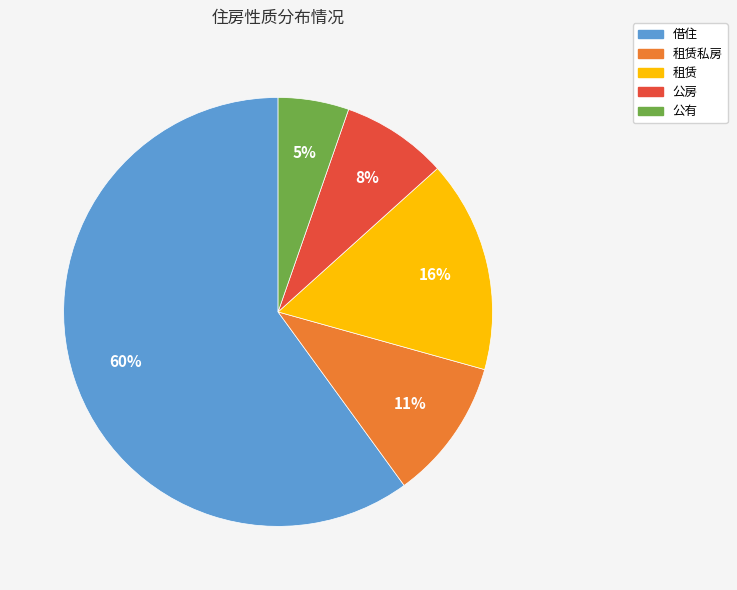

To the nearest percent, what is the combined percentage of 借住 and 公有?

65%